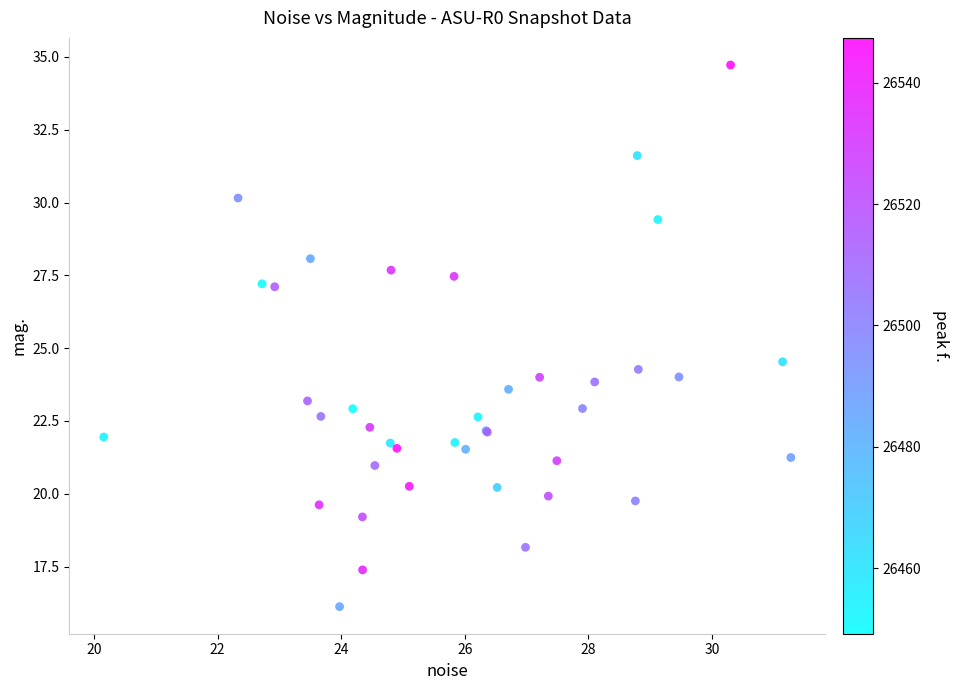

What Y value in the scatter plot is closest to 25?

24.5